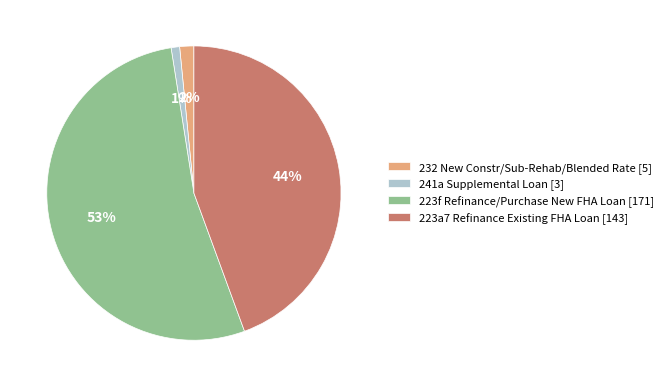

True or false: 241a Supplemental Loan accounts for 11% of the total.

False